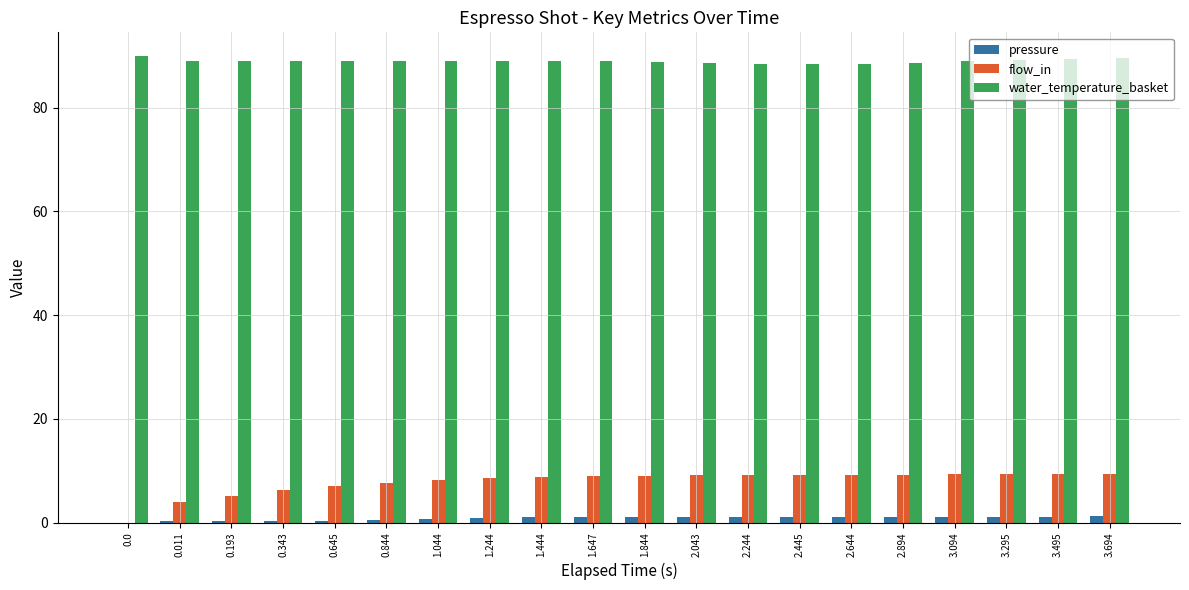

Is it true that water_temperature_basket equals 158.5 at 3.295?

False